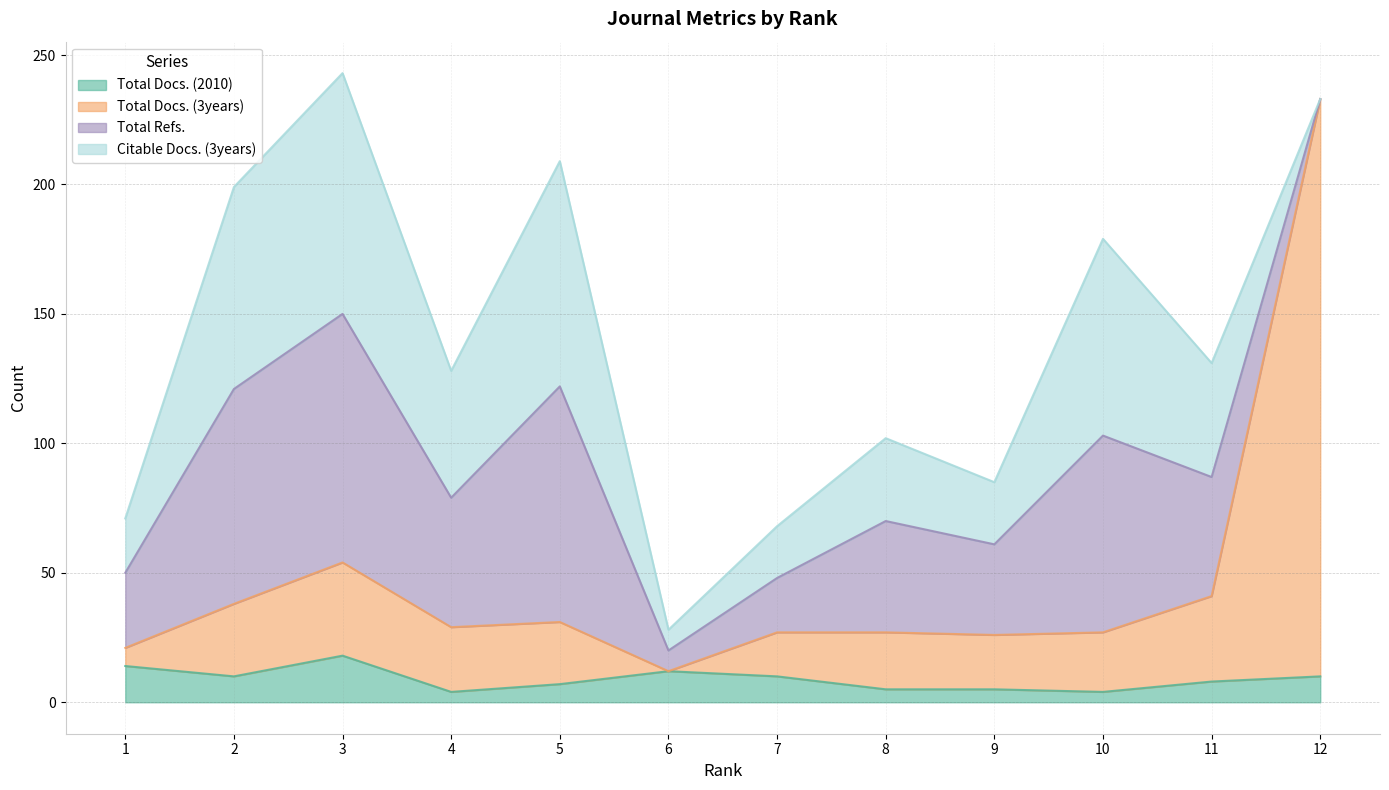

True or false: Total Docs. (2010) has a value of 2 at 4.

False